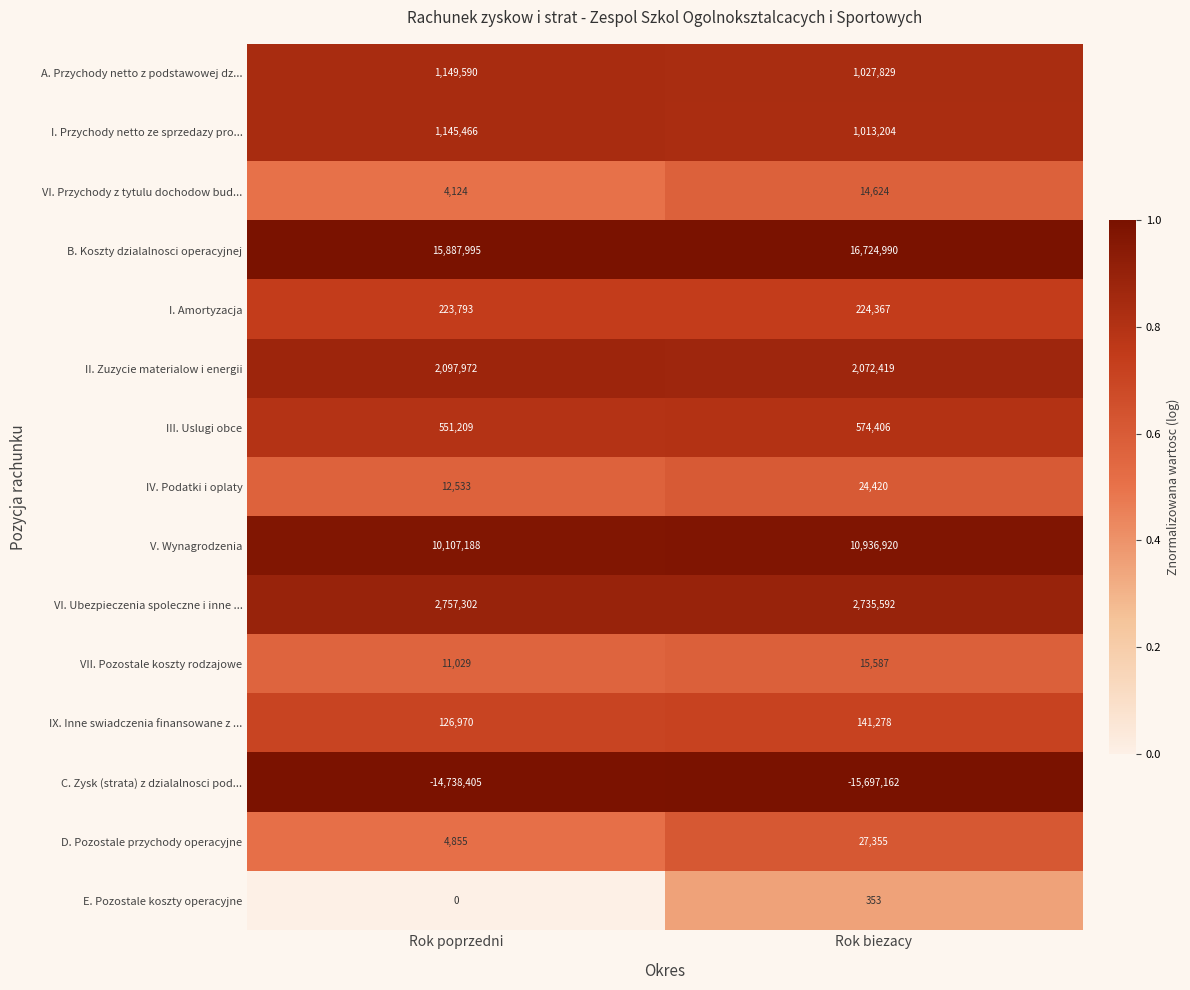

Count the number of categories in the chart.

2